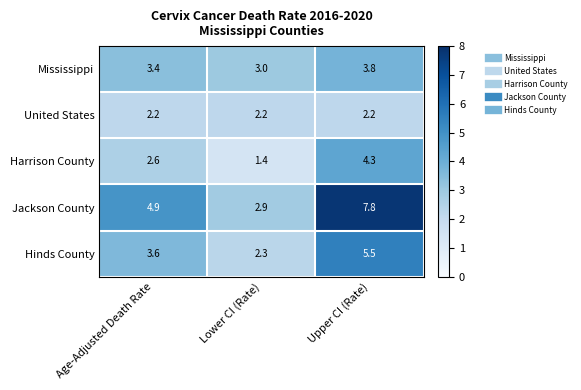

What is the maximum value shown in the chart?

7.8